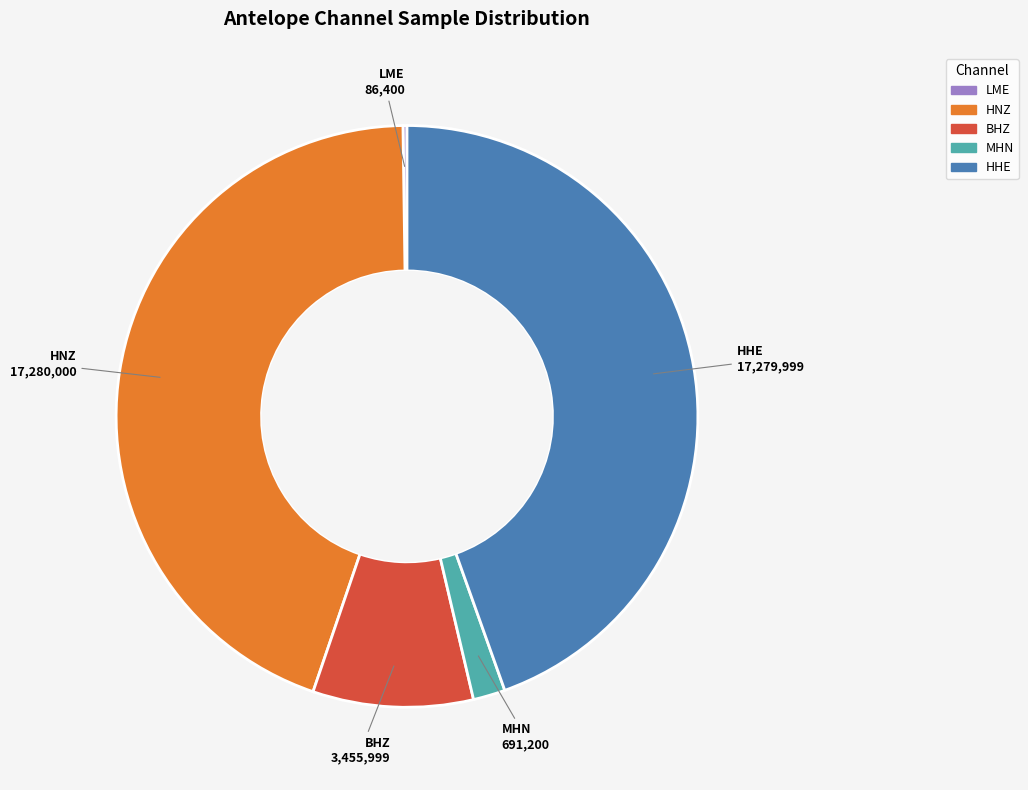

True or false: HHE accounts for 45% of the total.

True